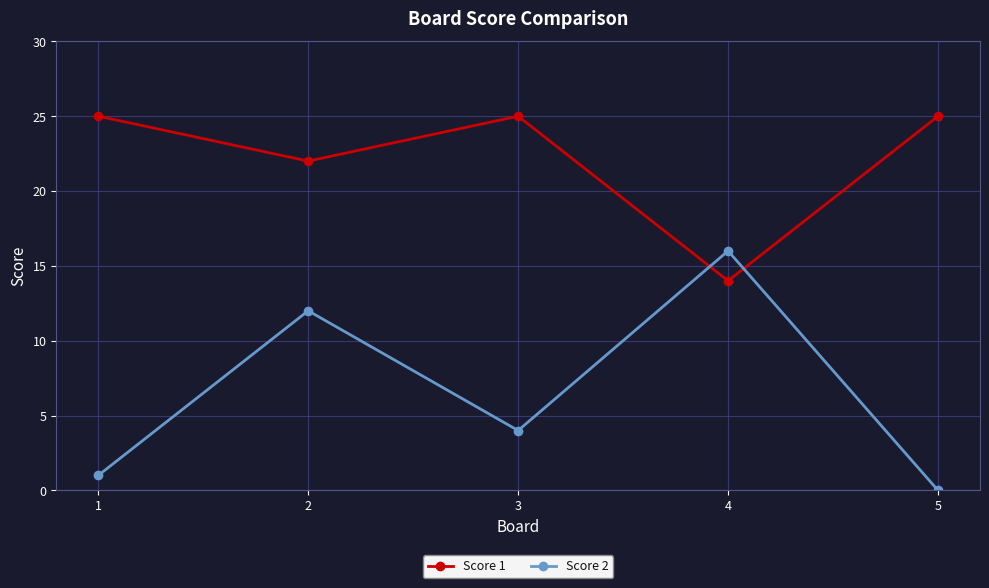

List the series in order of their overall mean, lowest first.

Score 2, Score 1